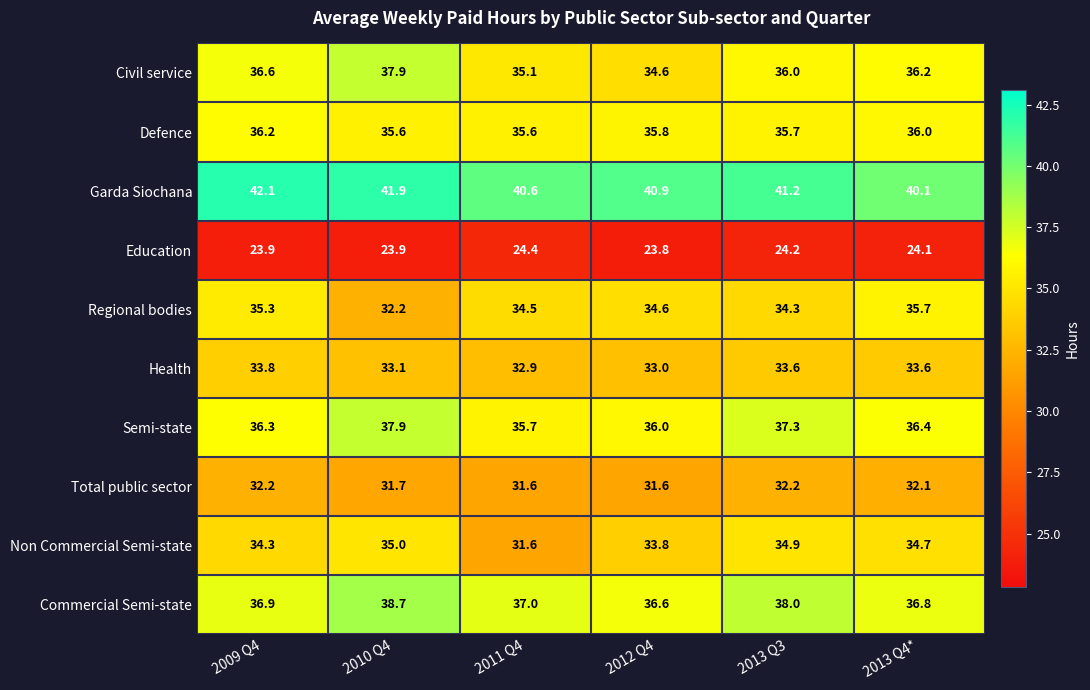

At how many categories does at least one series exceed 37?

6